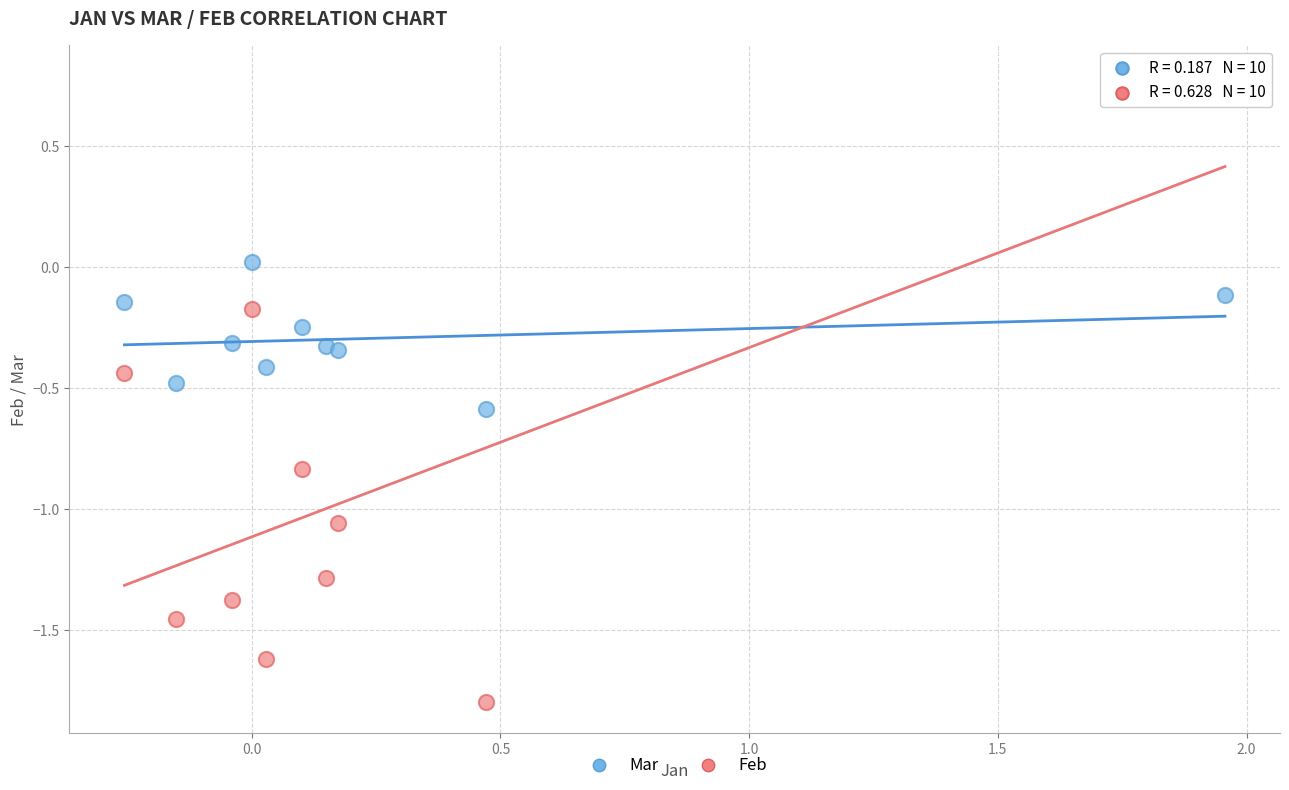

Across all data points, what is the range of Y values (max minus min)?

2.6